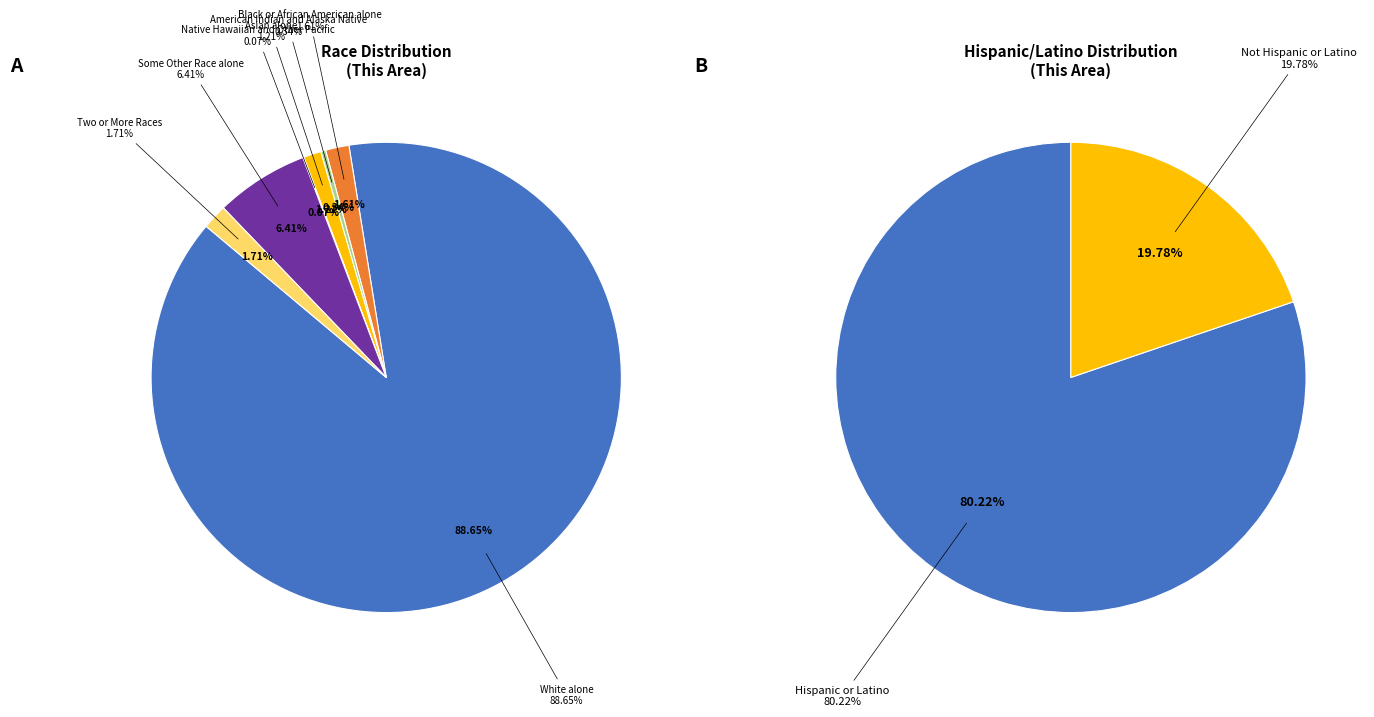

Is there a majority slice in this chart?

Yes